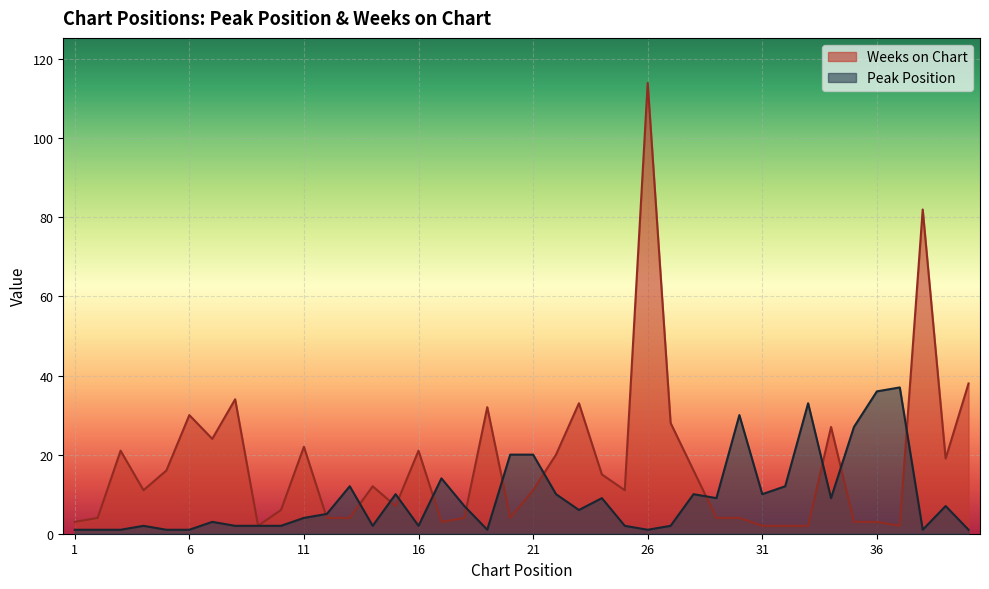

Reading left to right, what are all the values shown in this chart?

Peak Position: 1=1	2=1	3=1	4=2	5=1	6=1	7=3	8=2	9=2	10=2	11=4	12=5	13=12	14=2	15=10	16=2	17=14	18=7	19=1	20=20	21=20	22=10	23=6	24=9	25=2	26=1	27=2	28=10	29=9	30=30	31=10	32=12	33=33	34=9	35=27	36=36	37=37	38=1	39=7	40=1
Weeks on Chart: 1=3	2=4	3=21	4=11	5=16	6=30	7=24	8=34	9=2	10=6	11=22	12=4	13=4	14=12	15=7	16=21	17=3	18=4	19=32	20=4	21=11	22=20	23=33	24=15	25=11	26=114	27=28	28=16	29=4	30=4	31=2	32=2	33=2	34=27	35=3	36=3	37=2	38=82	39=19	40=38